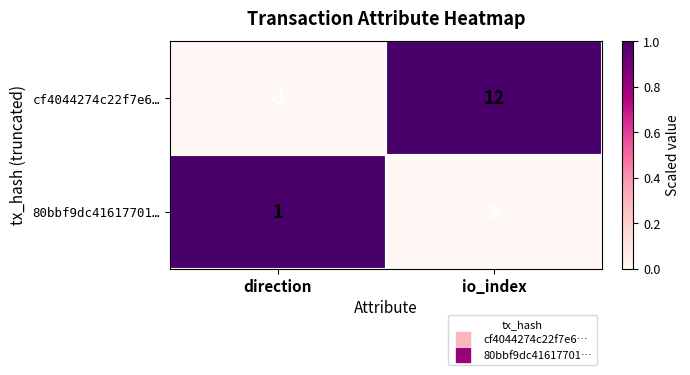

Which series has the largest range (max minus min)?

cf4044274c22f7e6…